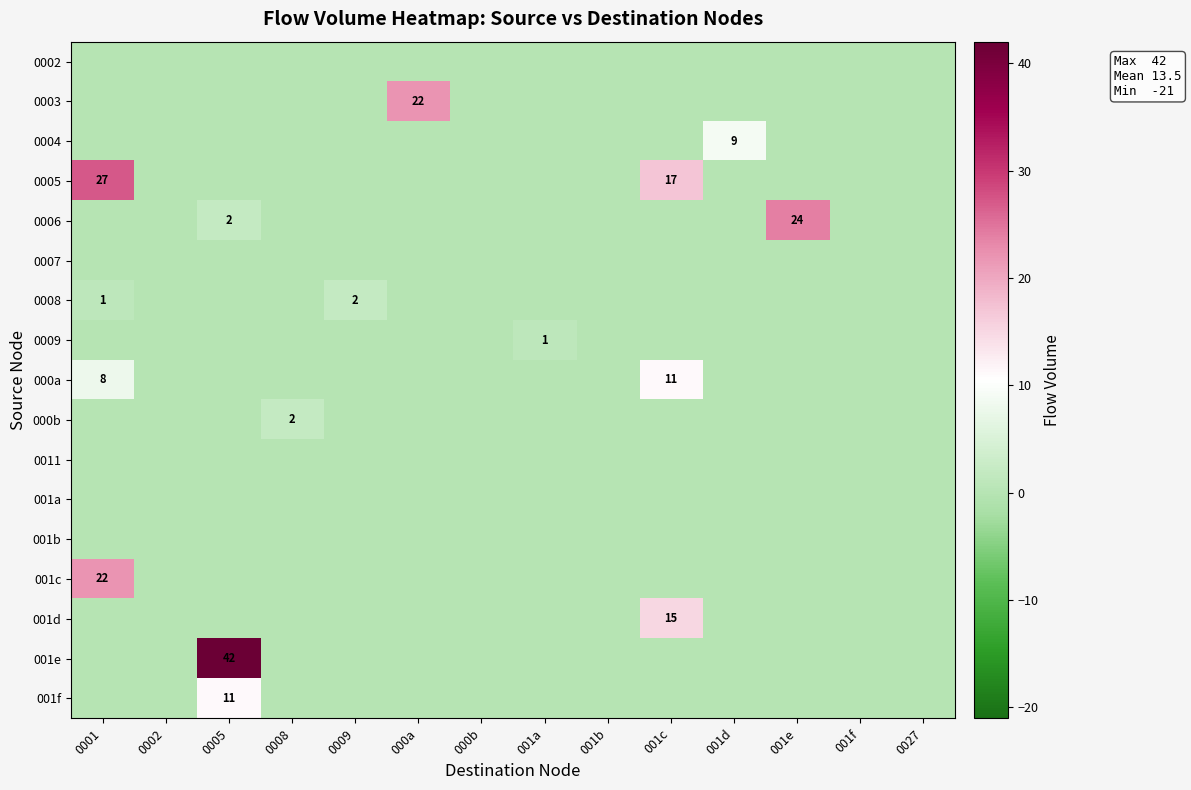

True or false: 0008 has a value of 0 at 001b.

True